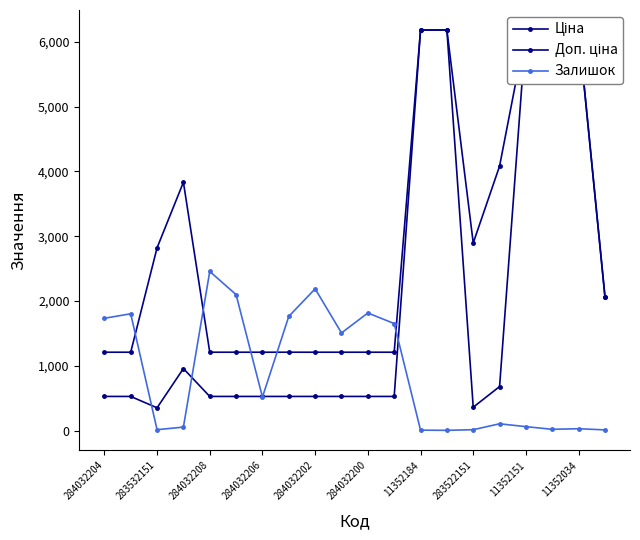

What is the sum of all Ціна values?

40614.8